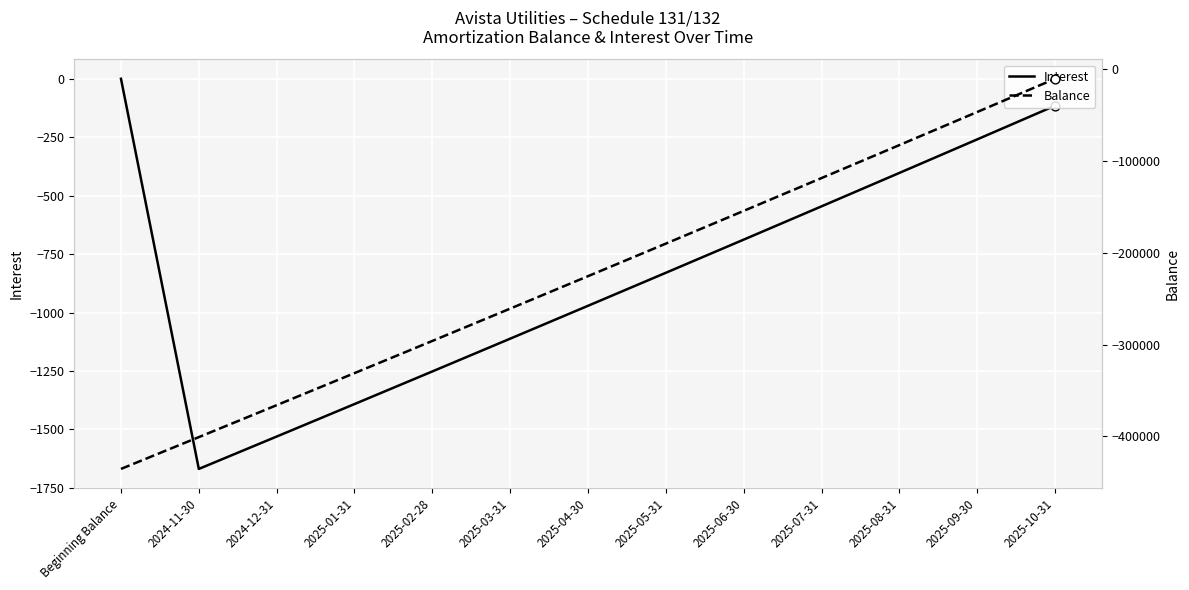

What is the total value across all series at 2024-12-31?

-367574.9